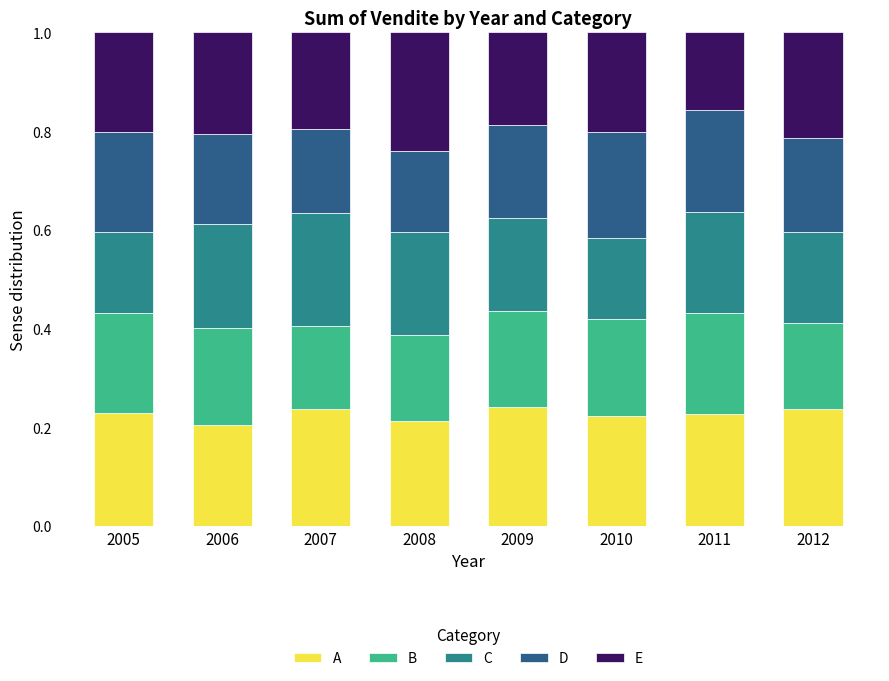

What is the total value across all series at 2007?

1.0